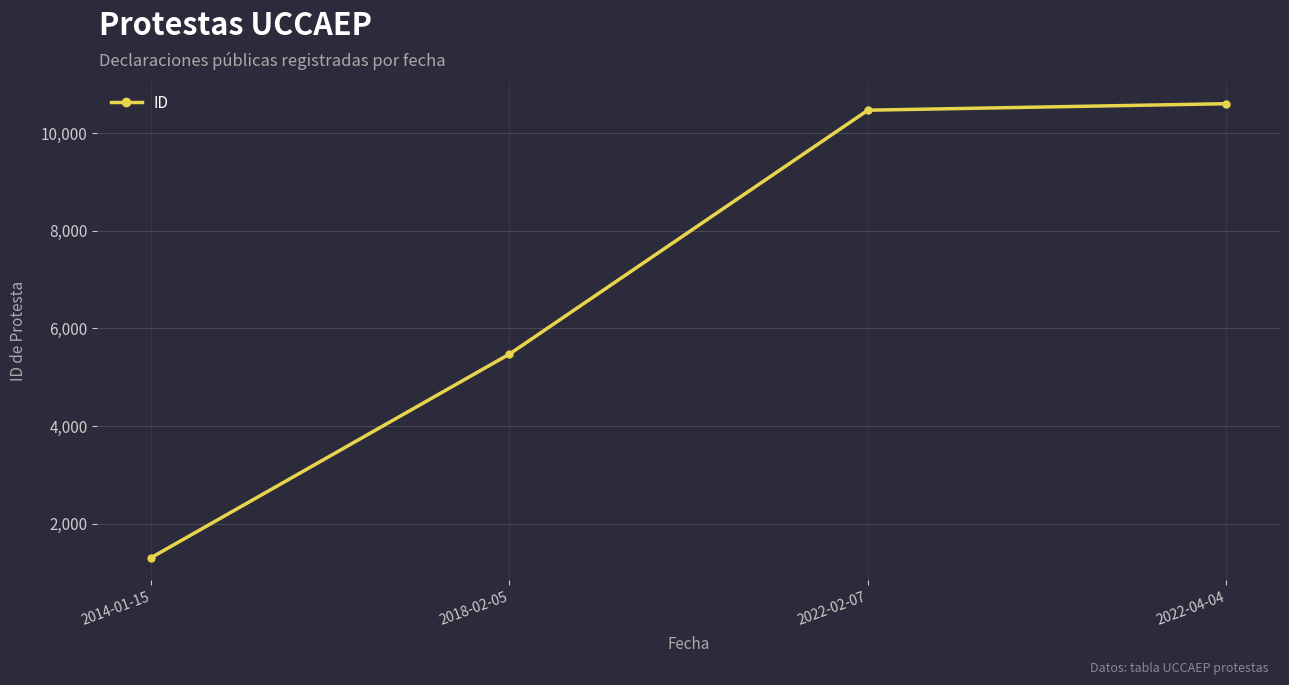

List the labels in order of value, smallest first.

2014-01-15, 2018-02-05, 2022-02-07, 2022-04-04